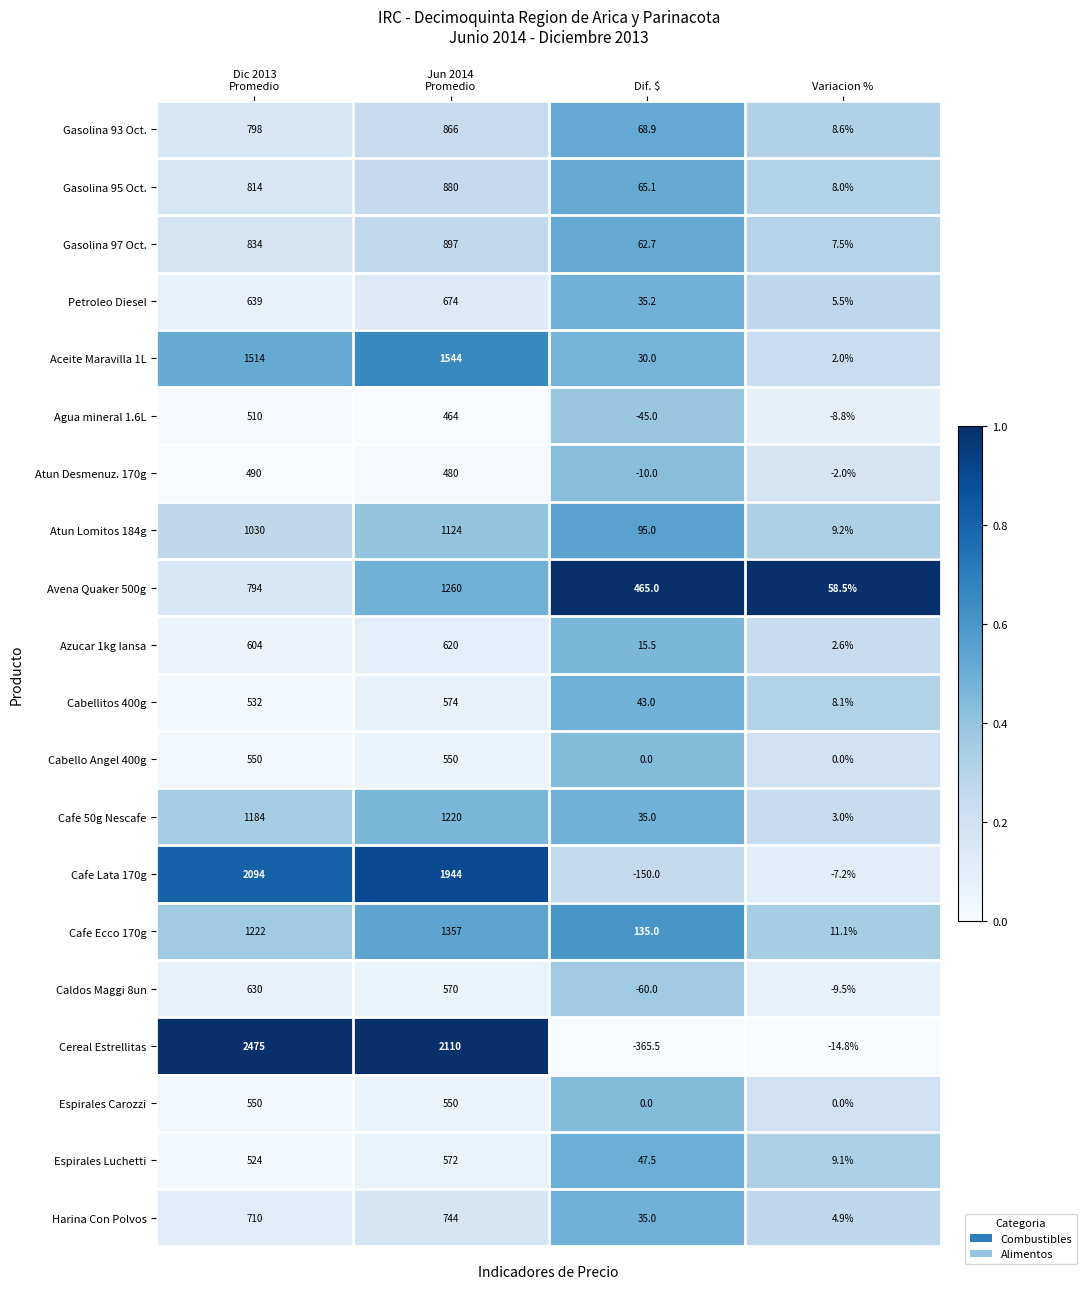

How many series are shown in this chart?

20